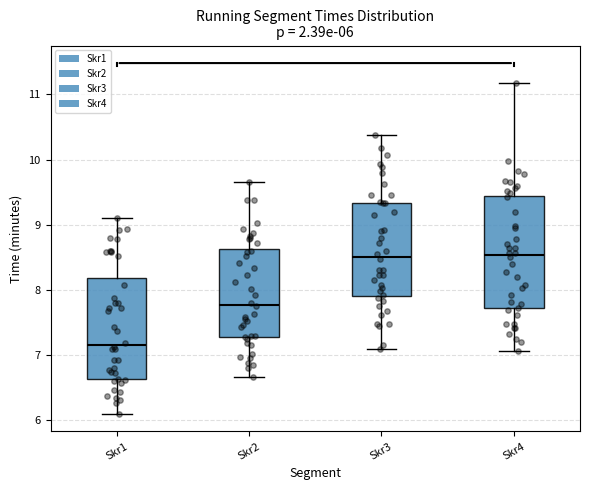

Which box has the lowest median line?

Skr1